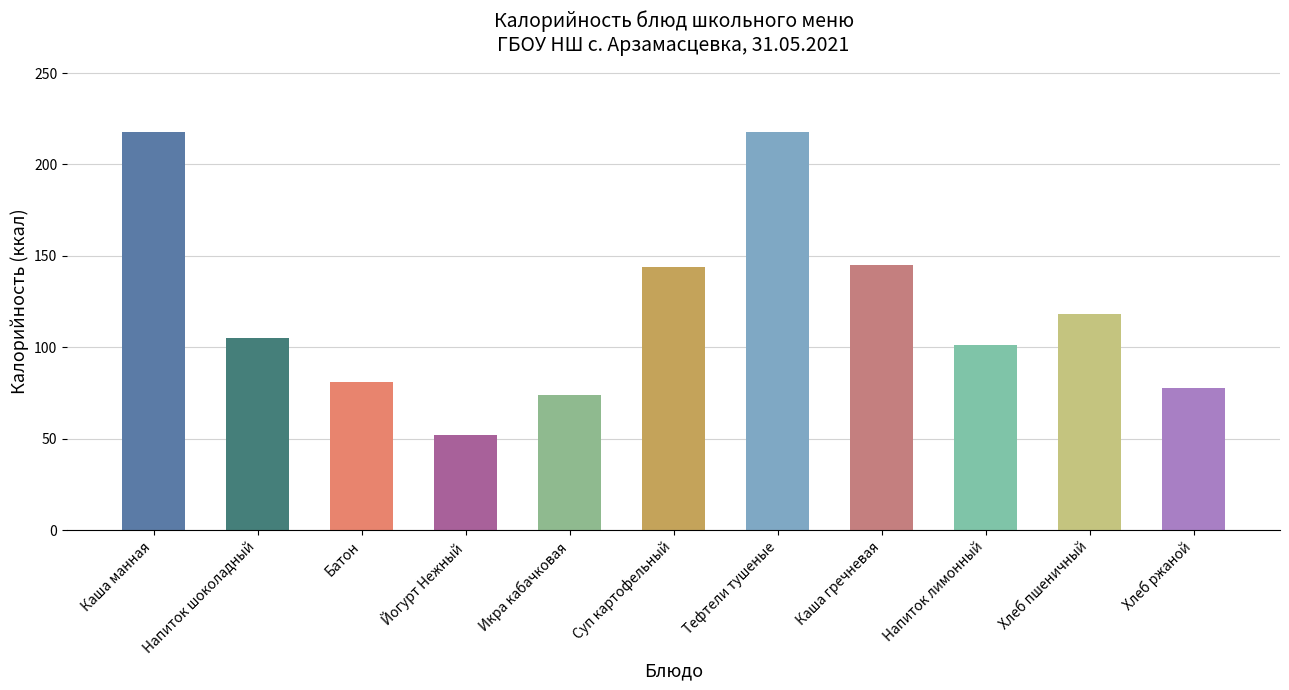

Approximately how many times larger is the value at Хлеб ржаной compared to Напиток шоколадный?

0.7